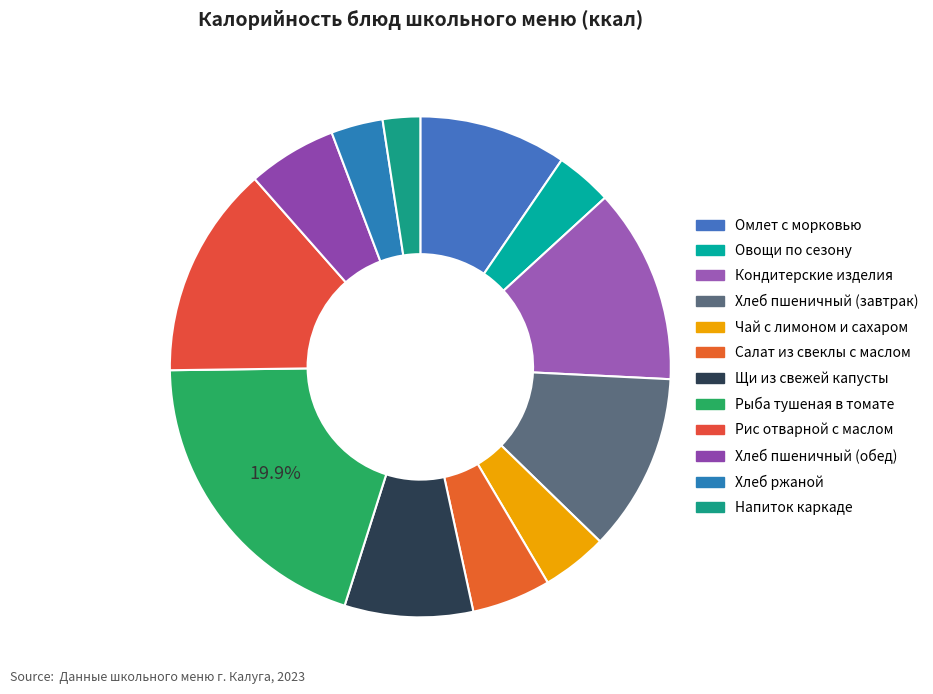

What is the largest slice in the pie chart?

Рыба тушеная в томате